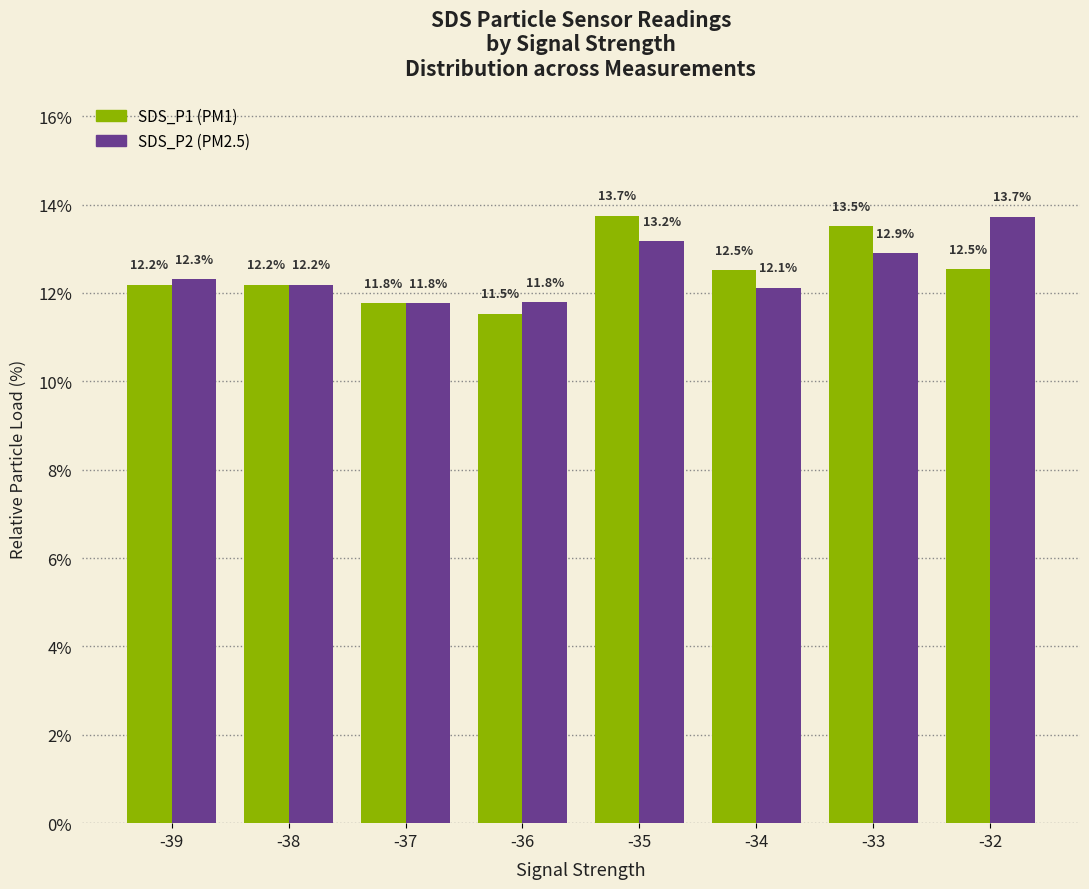

What is the greatest value displayed?

13.7